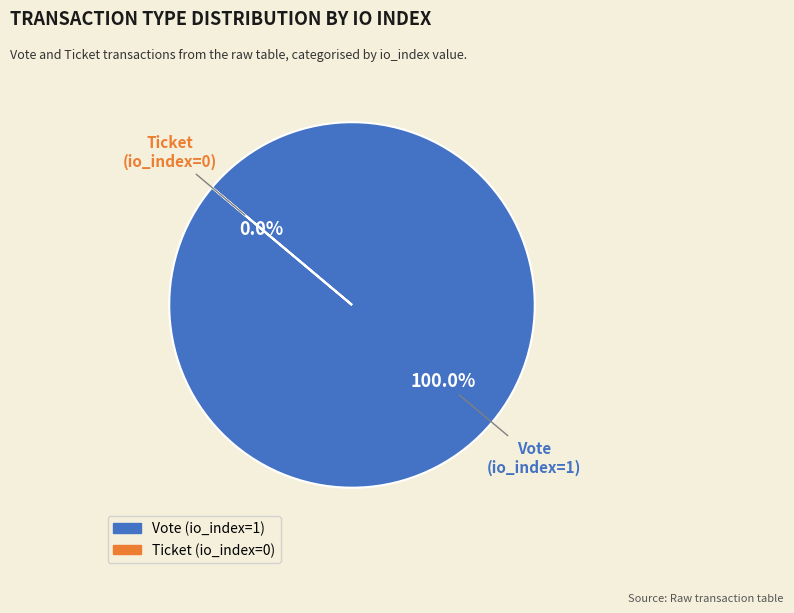

What is the smallest slice in the pie chart?

Ticket (io_index=0)